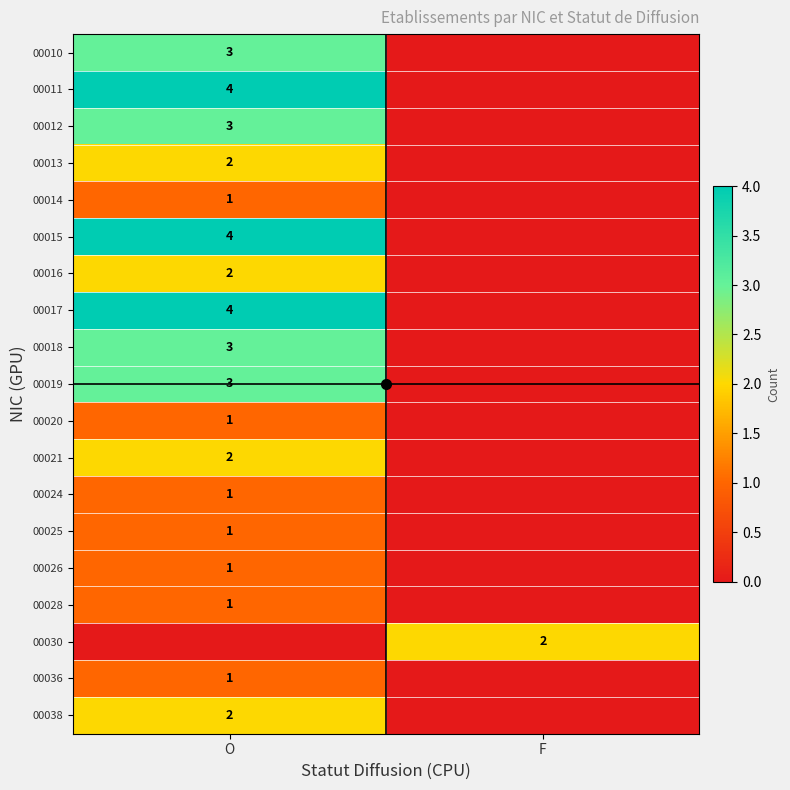

At O, list the series in order from smallest to largest.

00030, 00014, 00020, 00024, 00025, 00026, 00028, 00036, 00013, 00016, 00021, 00038, 00010, 00012, 00018, 00019, 00011, 00015, 00017